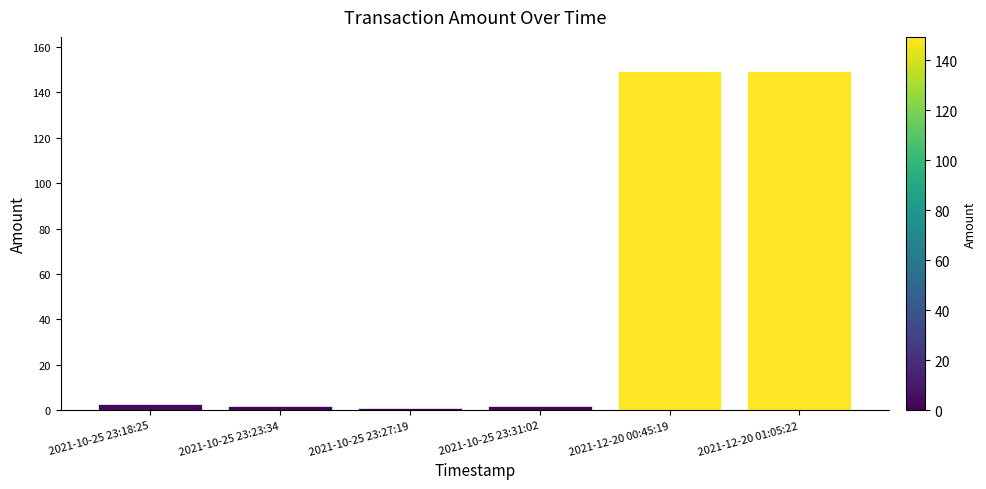

What is the minimum value shown in the chart?

0.9